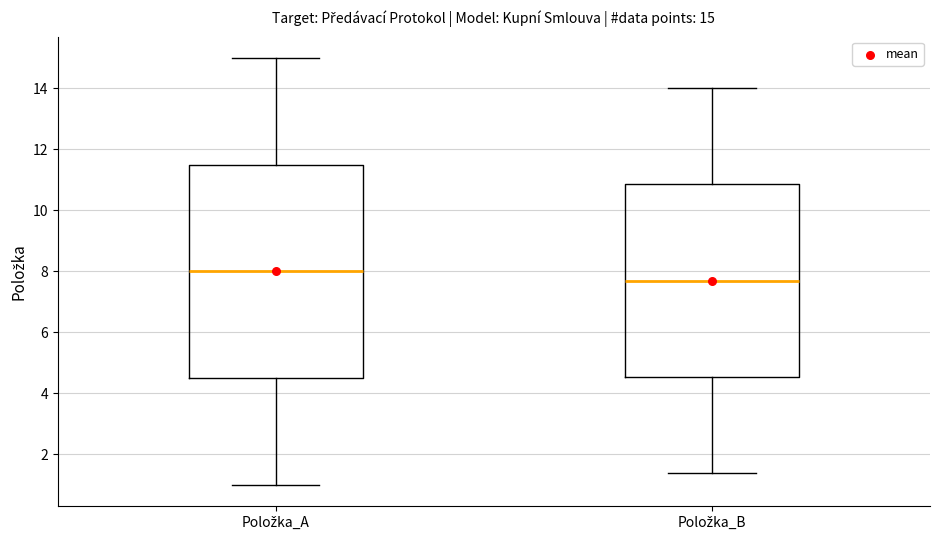

Which box's median line is the highest?

Položka_A